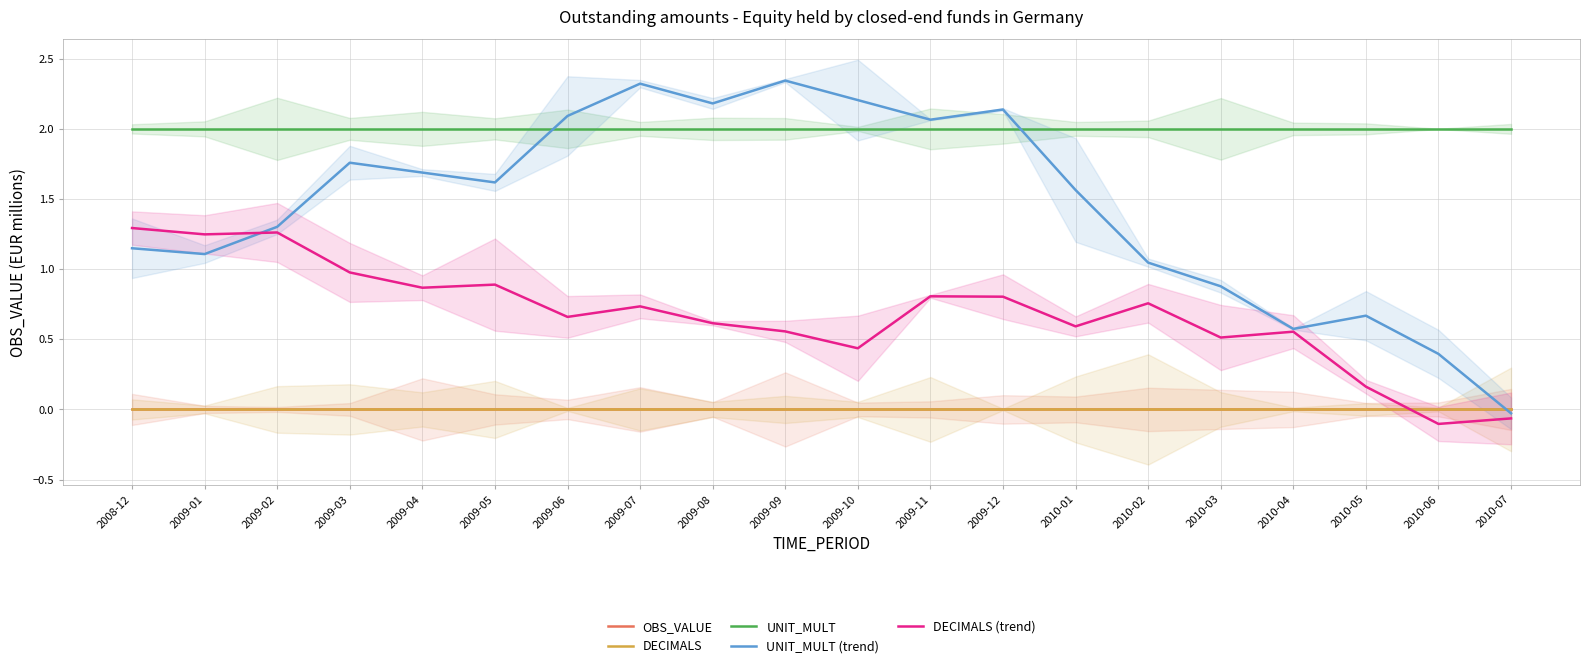

True or false: DECIMALS and UNIT_MULT cross at least once.

False